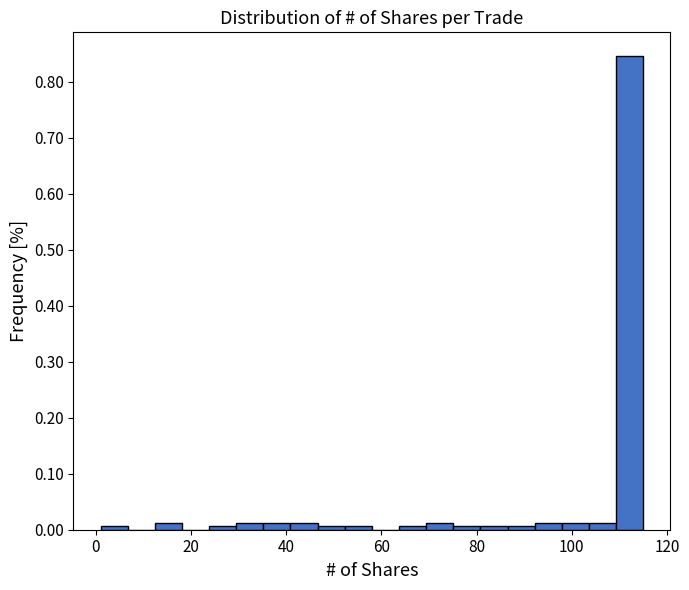

Read against the x-axis, roughly where is the centre of the tallest bar?

112